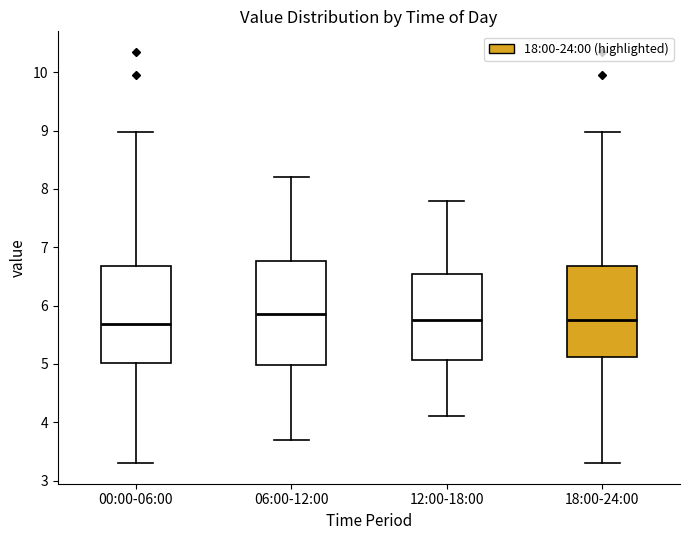

Reading left to right, read every box against the y-axis: the position of its median line, the range the box covers, and the ends of its whiskers. The values are not printed on the chart, so give them approximately, as read against the axis.

00:00-06:00: median 5.7, box 5.0 to 6.7, whiskers 3.3 to 9.0
06:00-12:00: median 5.9, box 5.0 to 6.8, whiskers 3.7 to 8.2
12:00-18:00: median 5.8, box 5.1 to 6.6, whiskers 4.1 to 7.8
18:00-24:00: median 5.8, box 5.1 to 6.7, whiskers 3.3 to 9.0